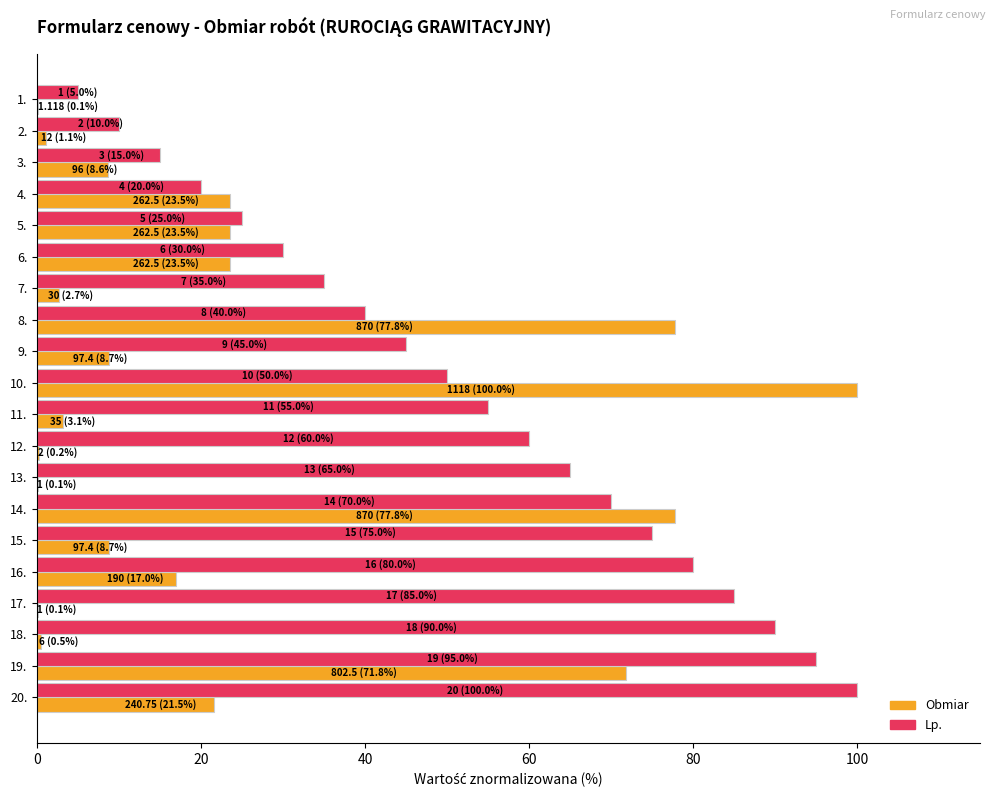

What is the total value across all series at 14.?

147.8